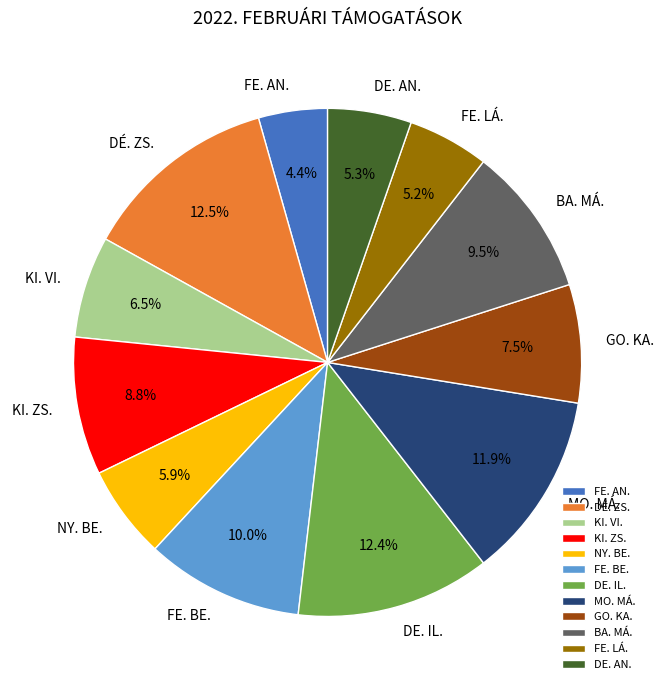

Which category has the smallest portion of the pie?

FE. AN.